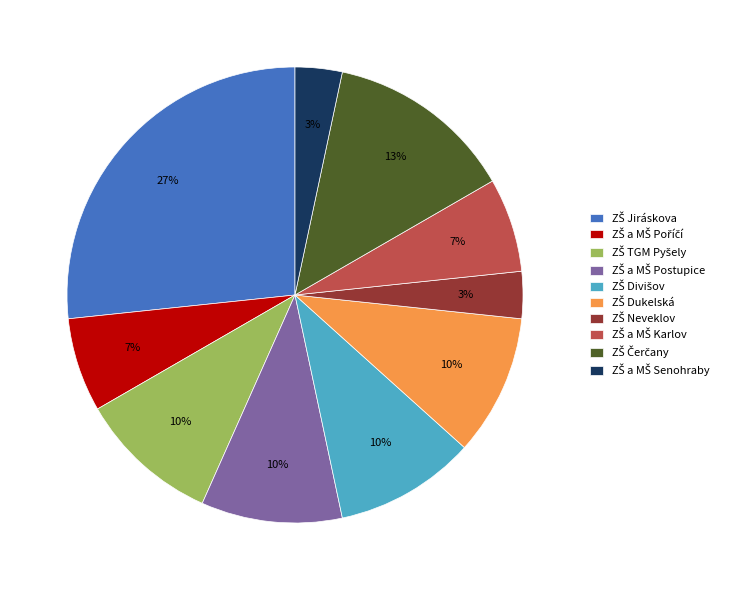

To the nearest percent, what is the average slice percentage?

10%